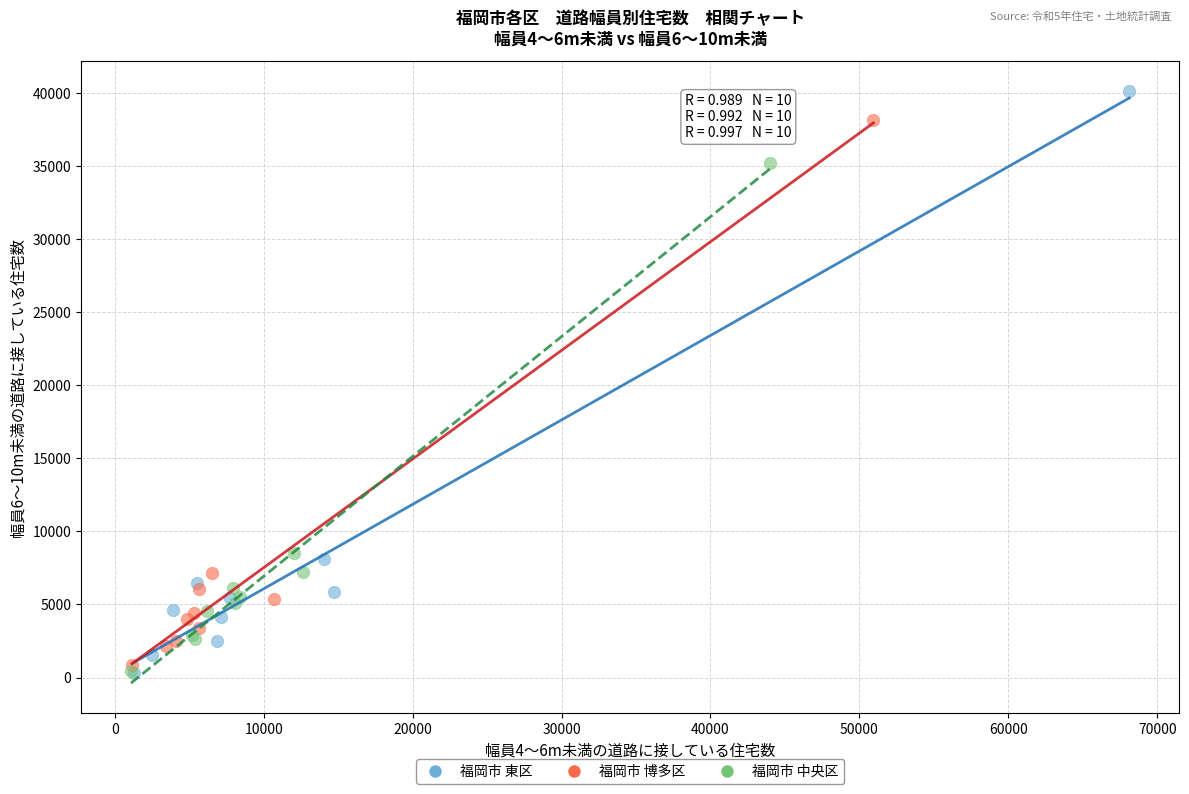

Which series has the largest Y range (max minus min)?

福岡市 東区